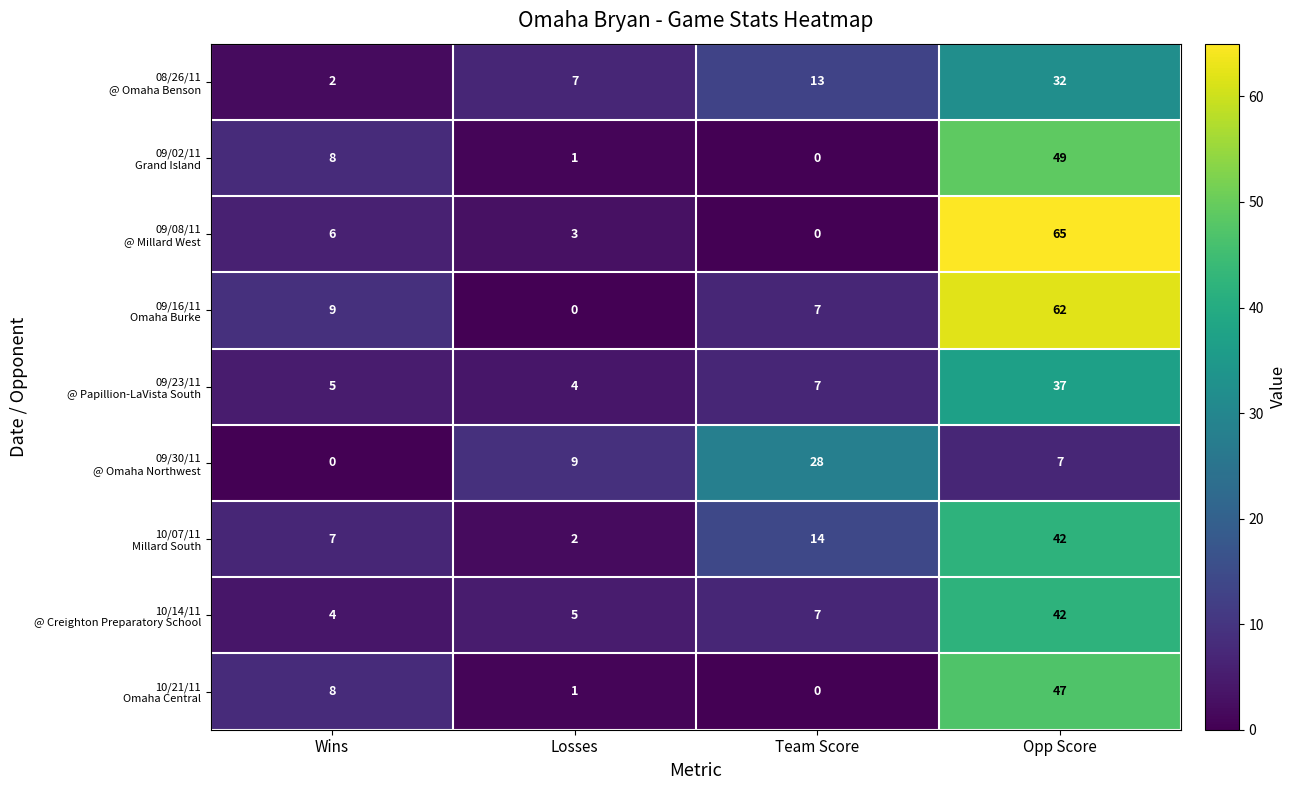

What is the difference between the highest and lowest values at Losses?

9